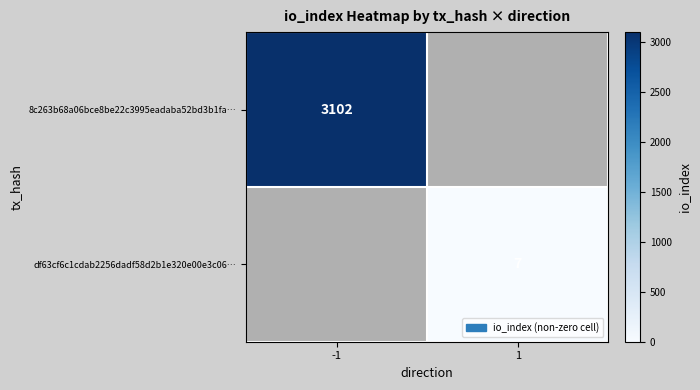

The value of 8c263b68a06bce8be22c3995eadaba52bd3b1fa… at -1 is 5096. True or false?

False